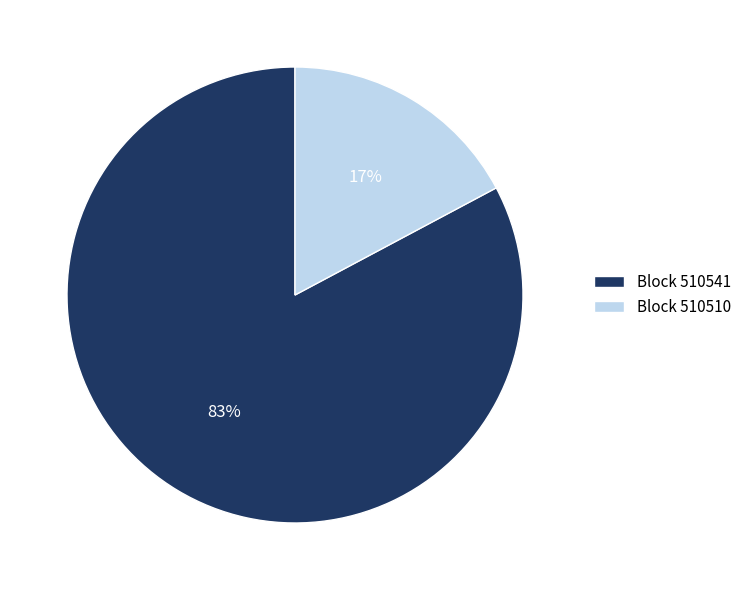

Which category accounts for the majority?

Block 510541